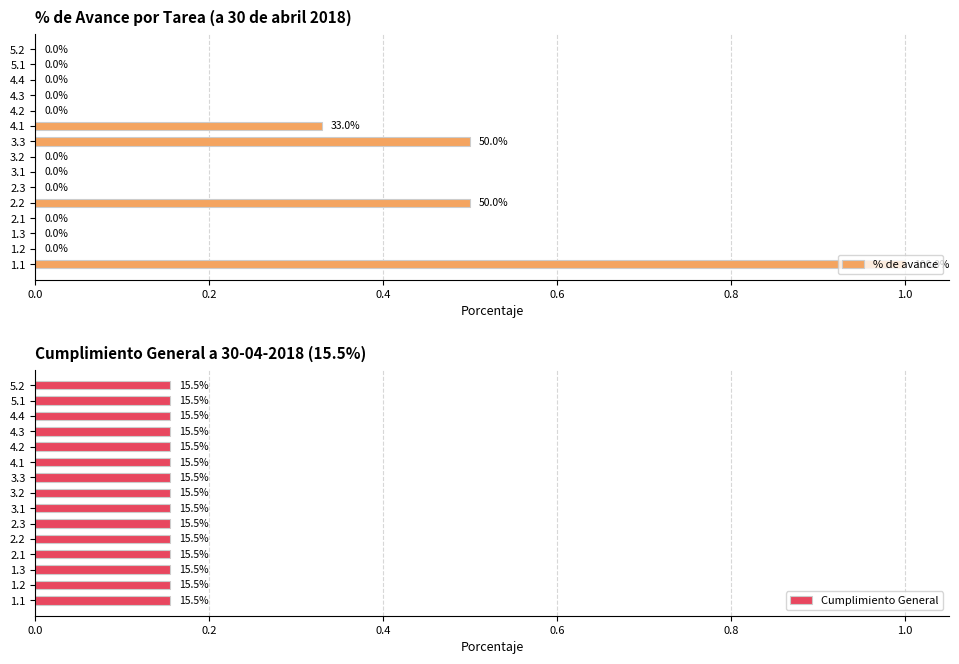

What is the maximum value for % de avance?

1.0